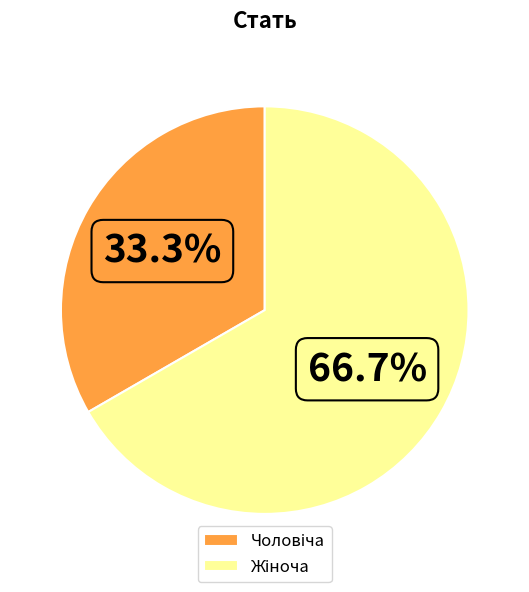

Does any single category account for the majority?

Yes